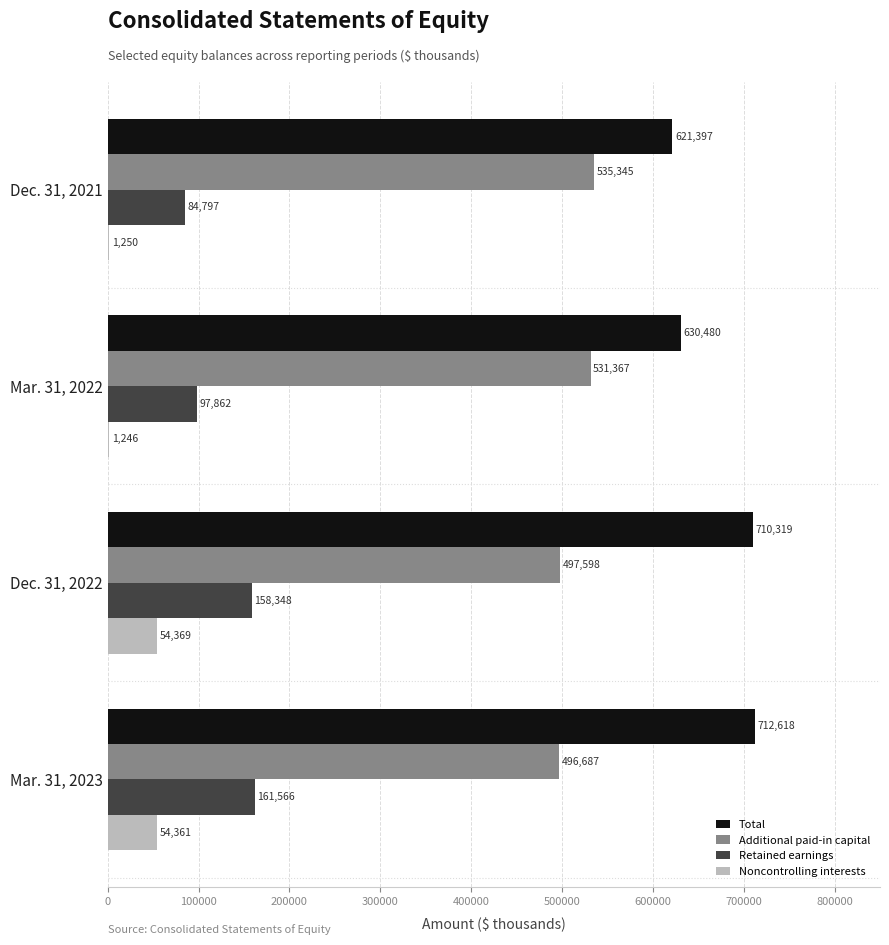

At which category is the sum across all series the highest?

Mar. 31, 2023